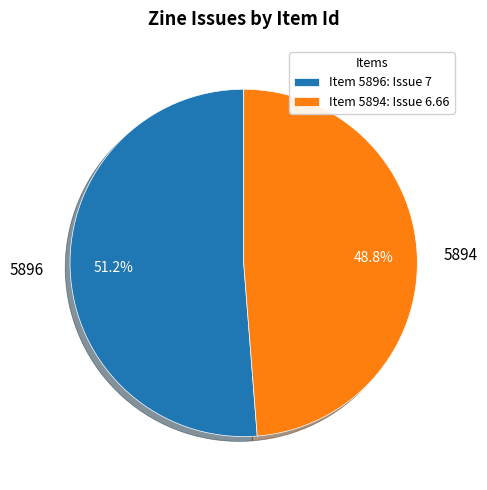

Which slice is the smallest?

5894